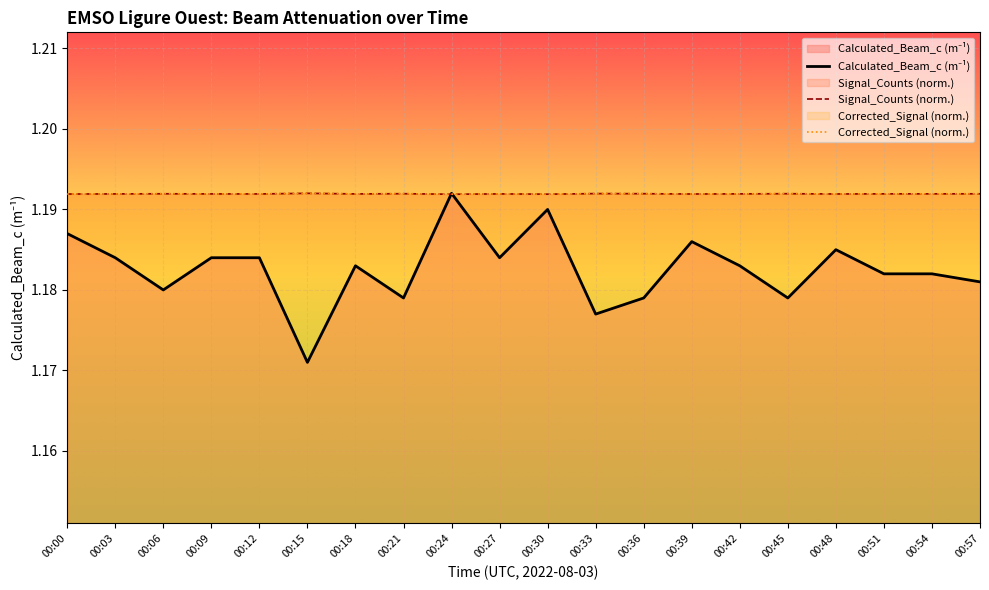

Which has a higher value, 00:45 or 00:54?

00:54